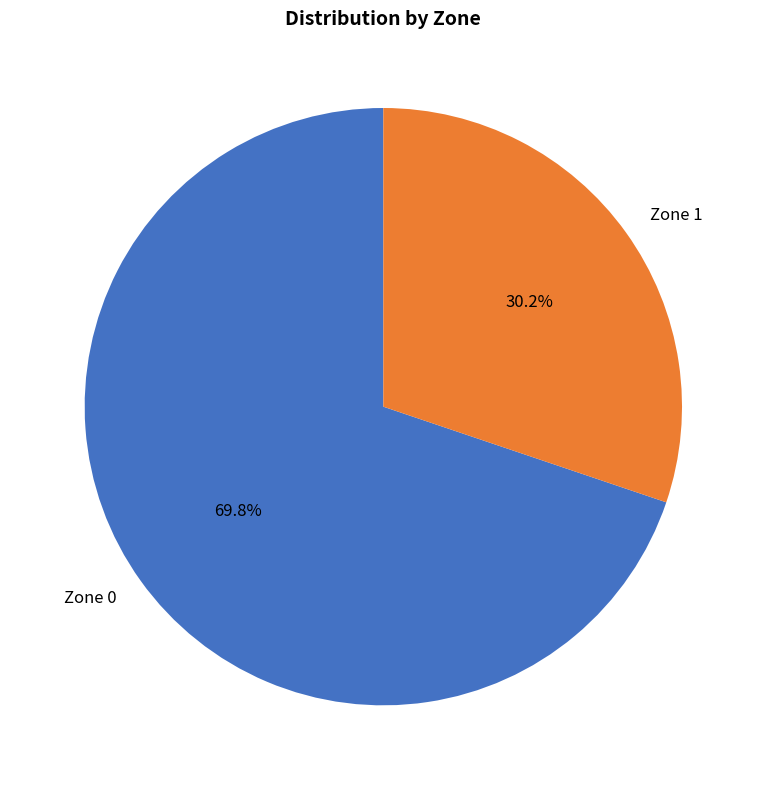

What is the ratio of the value at Zone 1 to the value at Zone 0?

0.4